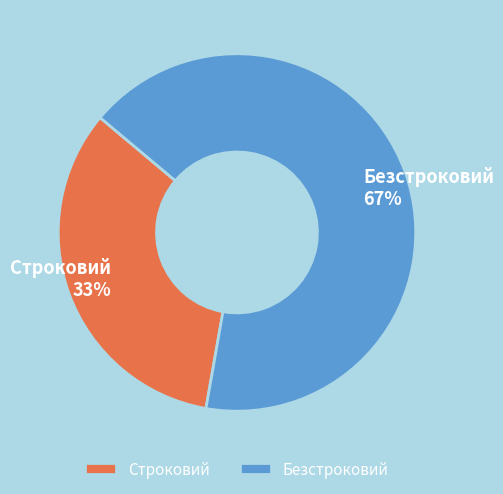

Is it true that Строковий is 40% of the pie?

False